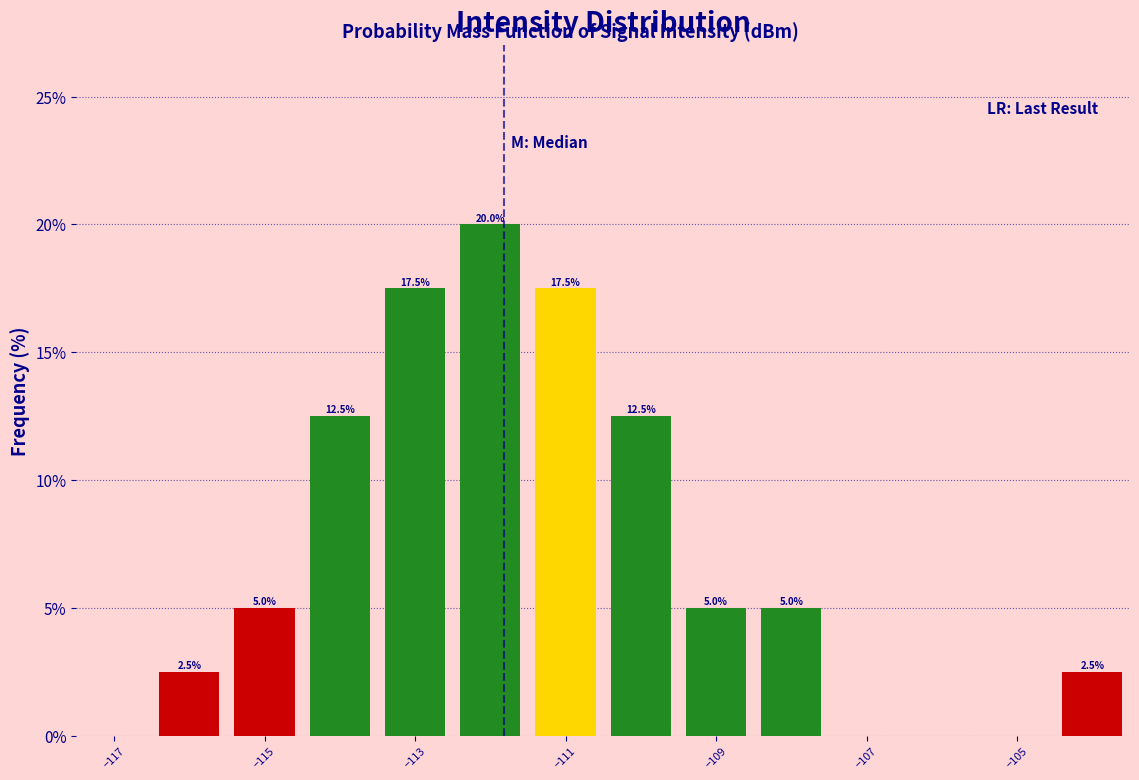

Over which range of the x-axis is the bar tallest?

-112.5 to -111.5